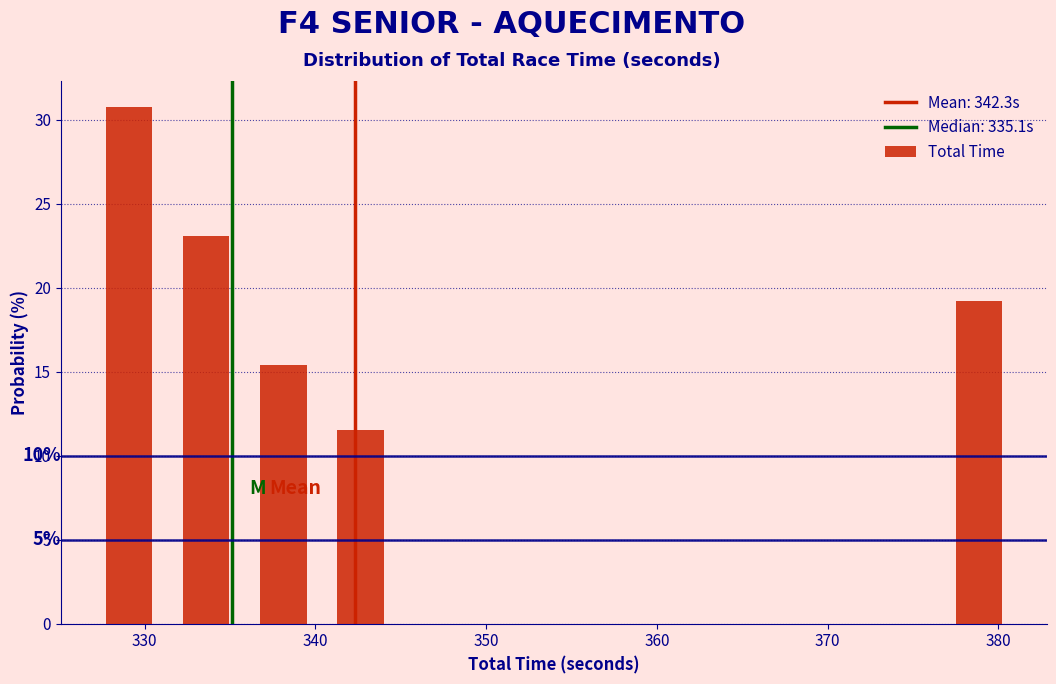

Which range on the x-axis has the tallest bar?

327 to 331